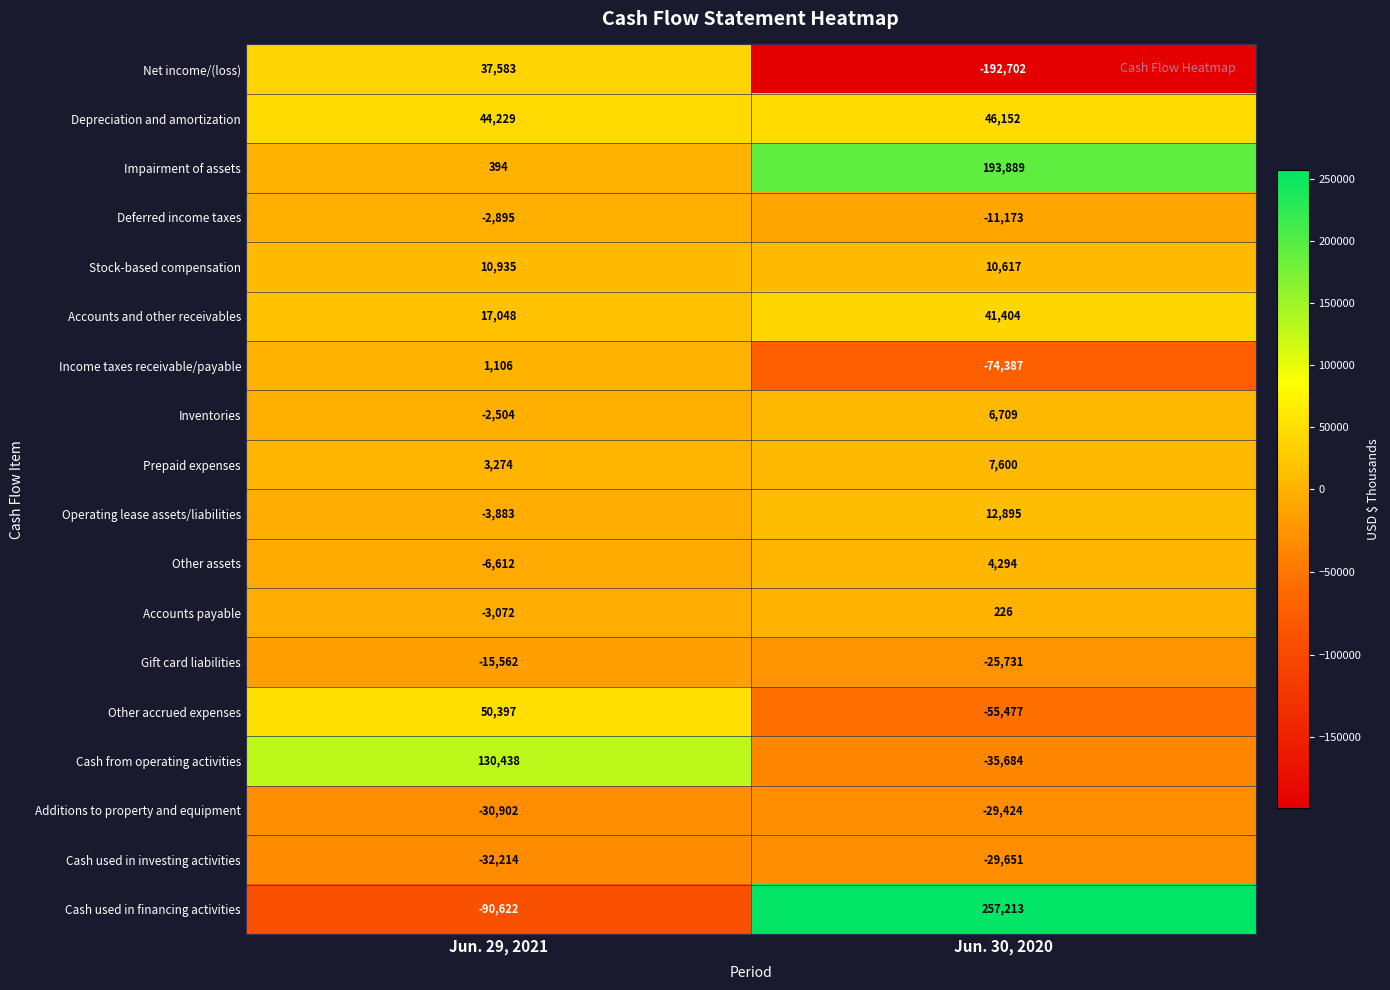

At which category is the sum across all series the highest?

Jun. 30, 2020